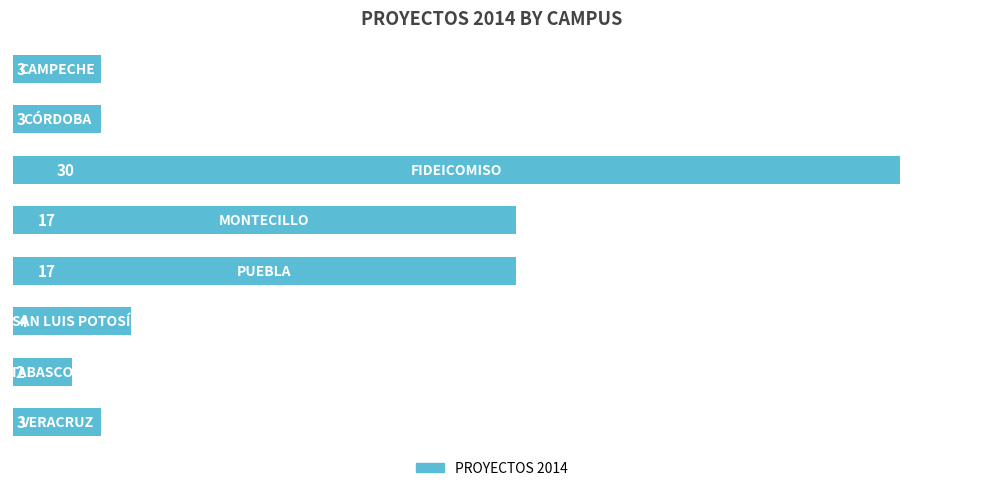

Reading top to bottom, extract all data points from this chart.

3	3	30	17	17	4	2	3